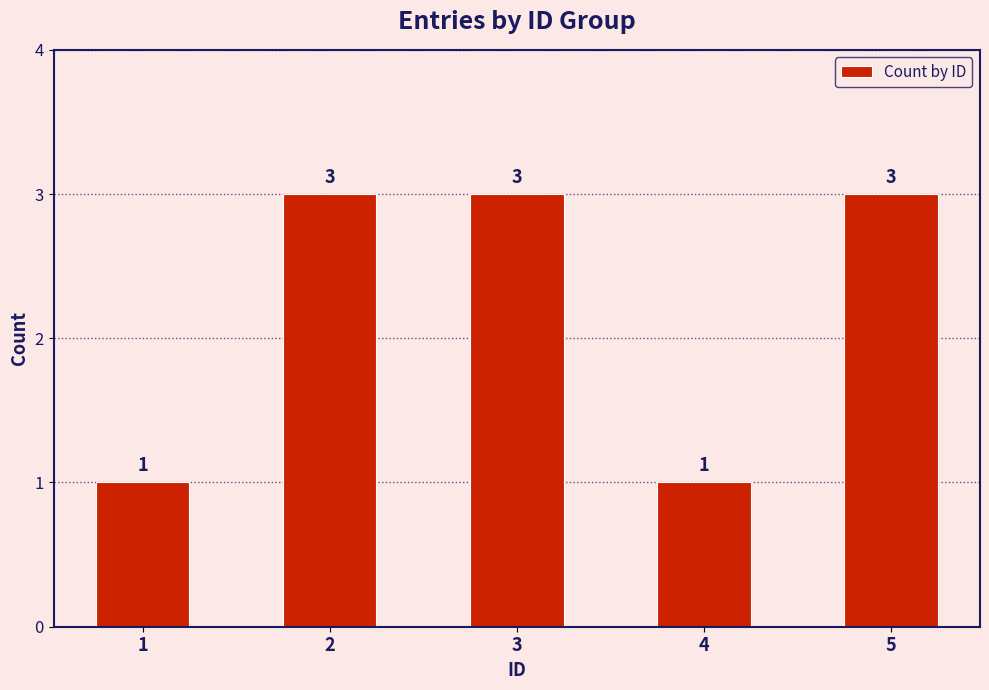

What is the average value?

2